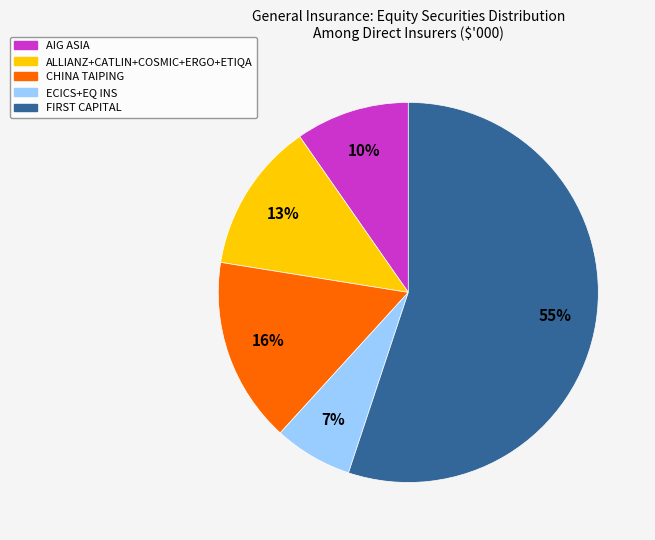

Is there a majority slice in this chart?

Yes